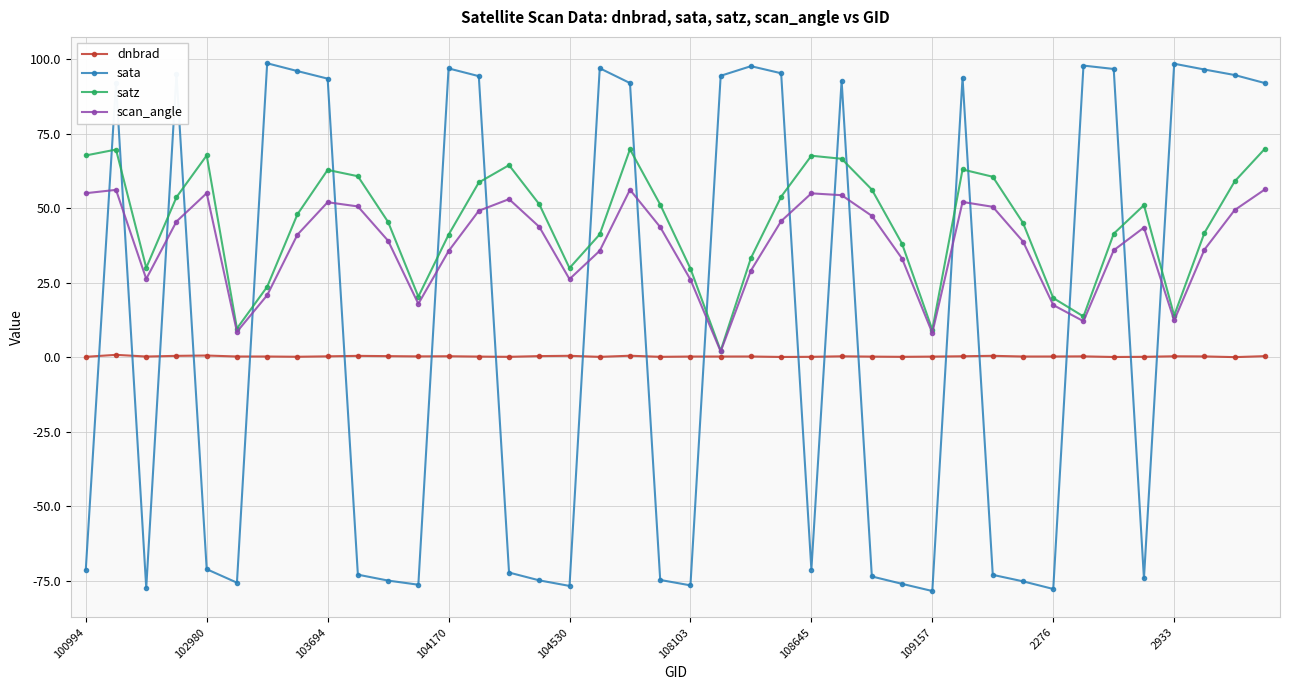

How many interior local peaks does the sata series have?

10